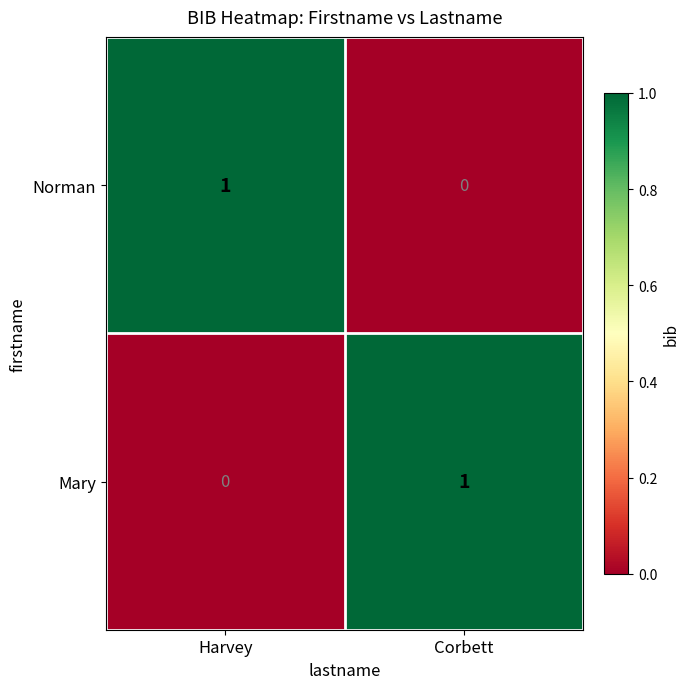

Where is Norman nearest to the value 0?

Corbett